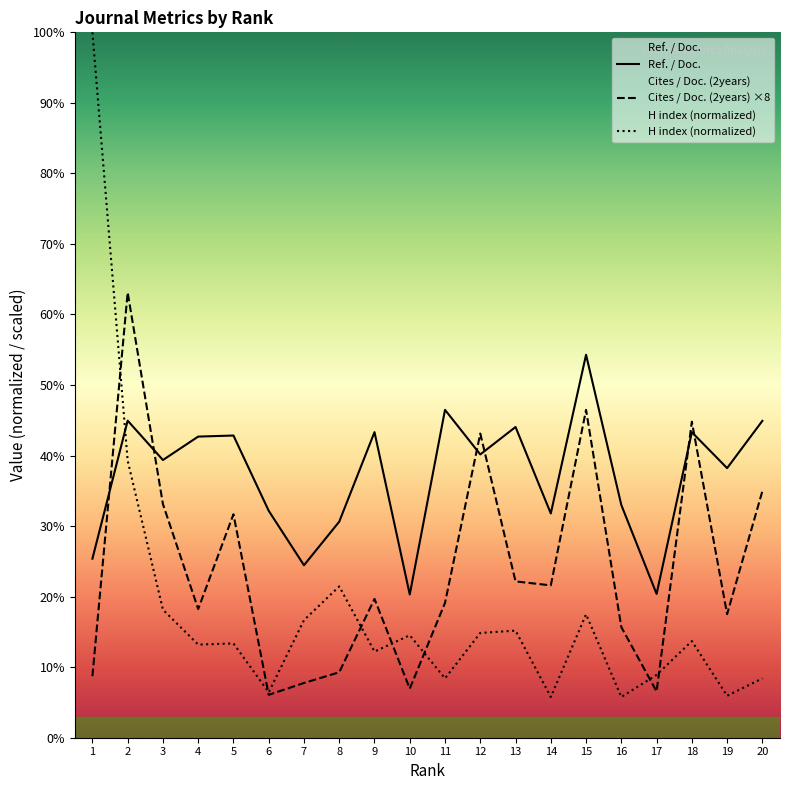

At which label does H index first exceed 13?

1